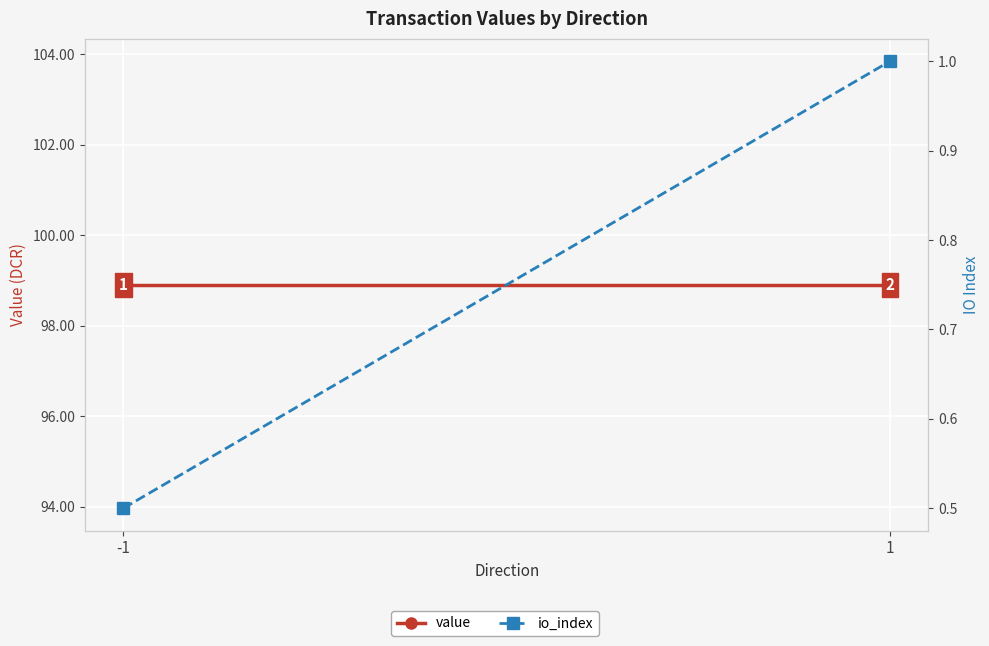

What is the value of the io_index point at the 2nd from the left?

1.0